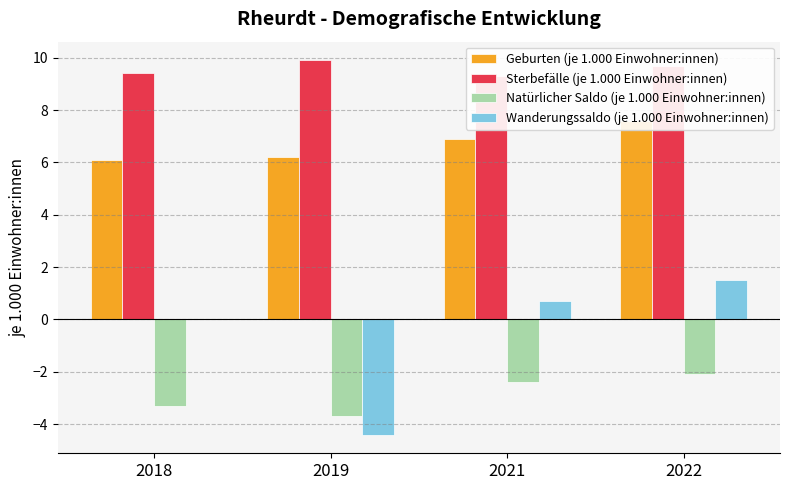

Between 2019 and 2021, which series saw the biggest shift?

Wanderungssaldo (je 1.000 Einwohner:innen)